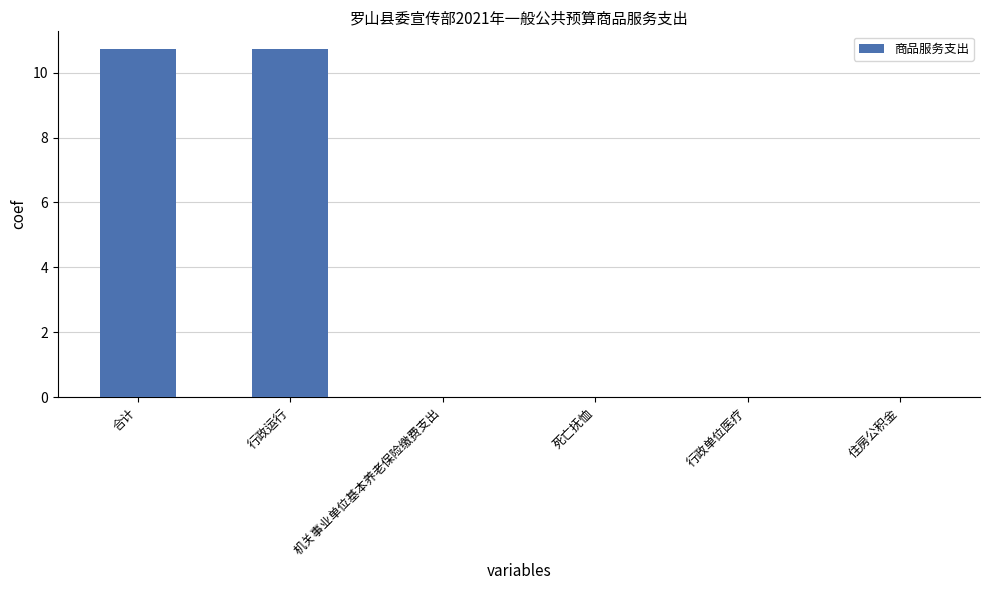

How many series are shown in this chart?

1